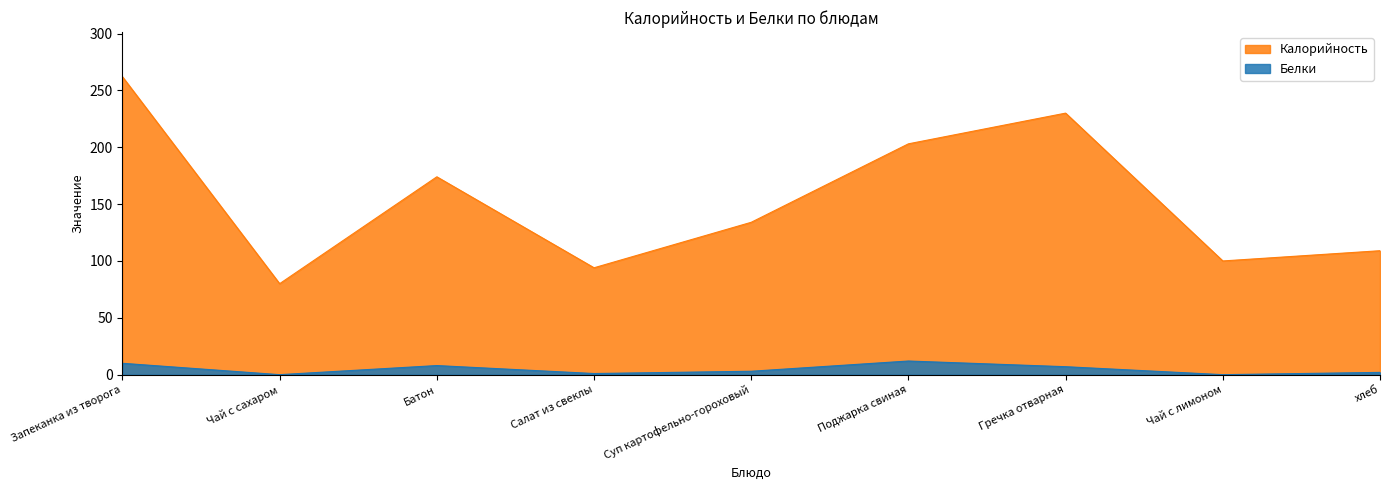

Does the chart display data point markers on the line(s)?

No